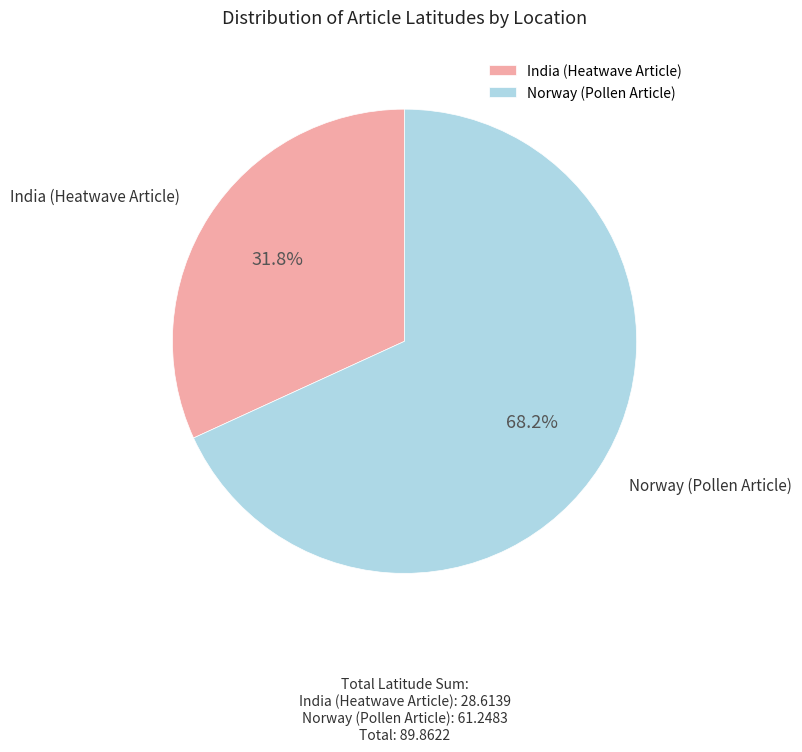

To the nearest percent, what portion does Norway (Pollen Article) represent?

68%